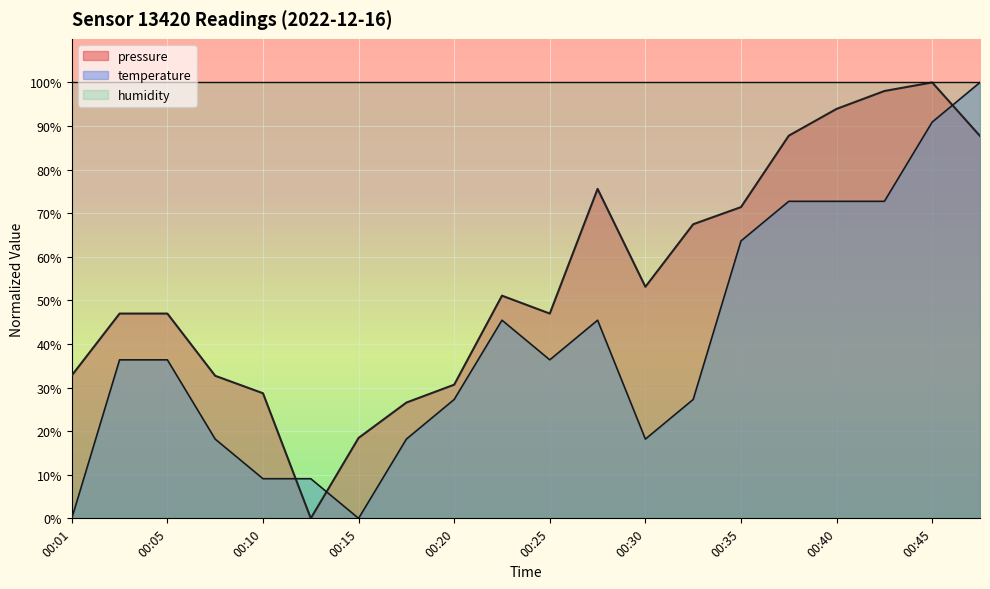

Rank the series at 00:37 from lowest to highest value.

temperature, pressure